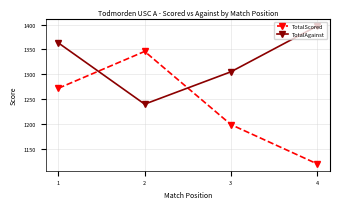

How many data points in TotalScored are less than 1272?

2